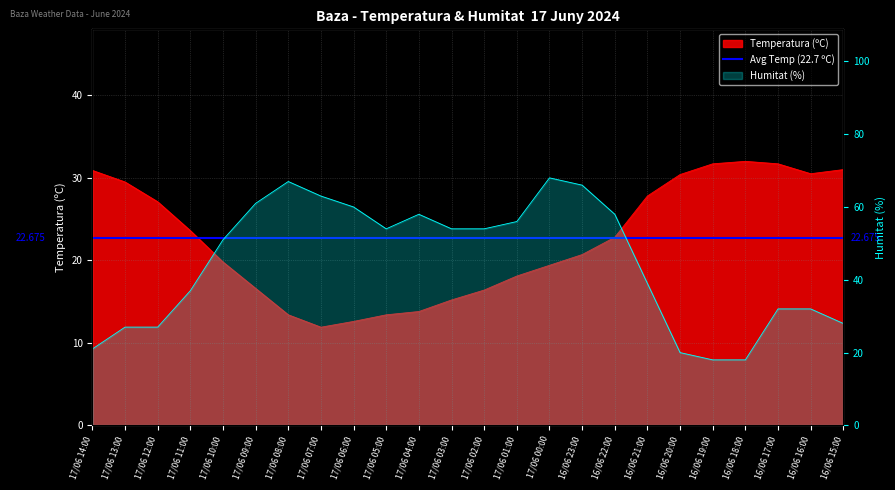

What is the spread (max minus min) of values at 17/06 14:00?

9.9